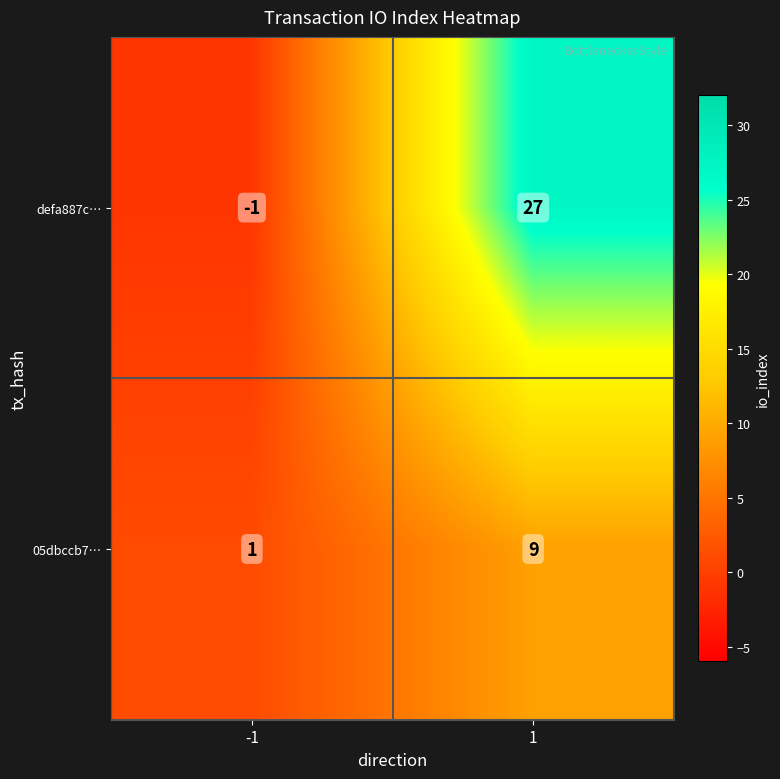

Reading left to right, extract all data points from this chart.

defa887c…: -1	27
05dbccb7…: 1	9